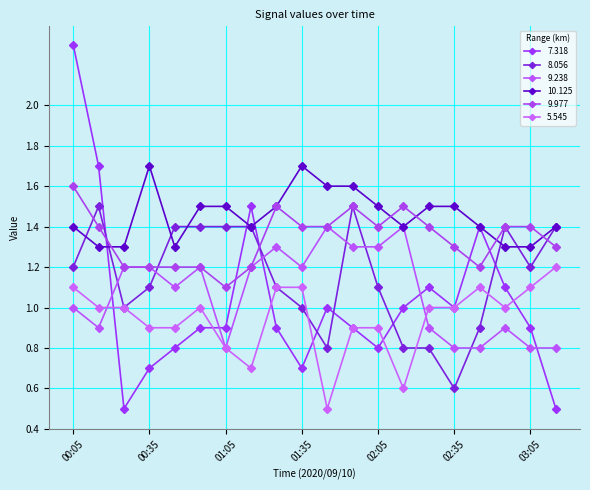

How many lines are shown in the chart?

6